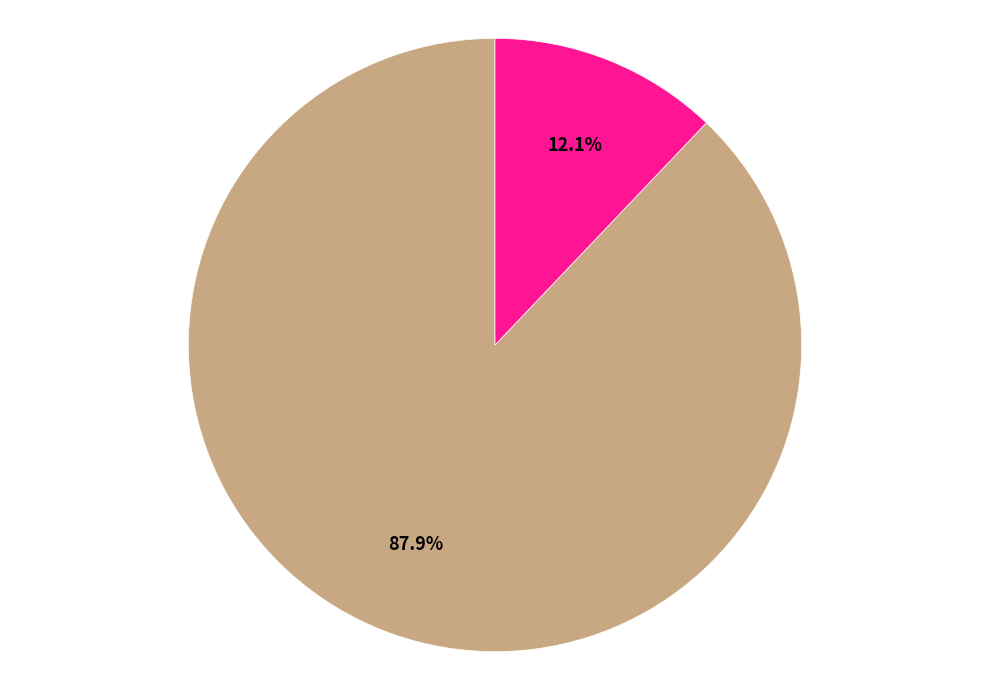

Does any single category account for the majority?

Yes